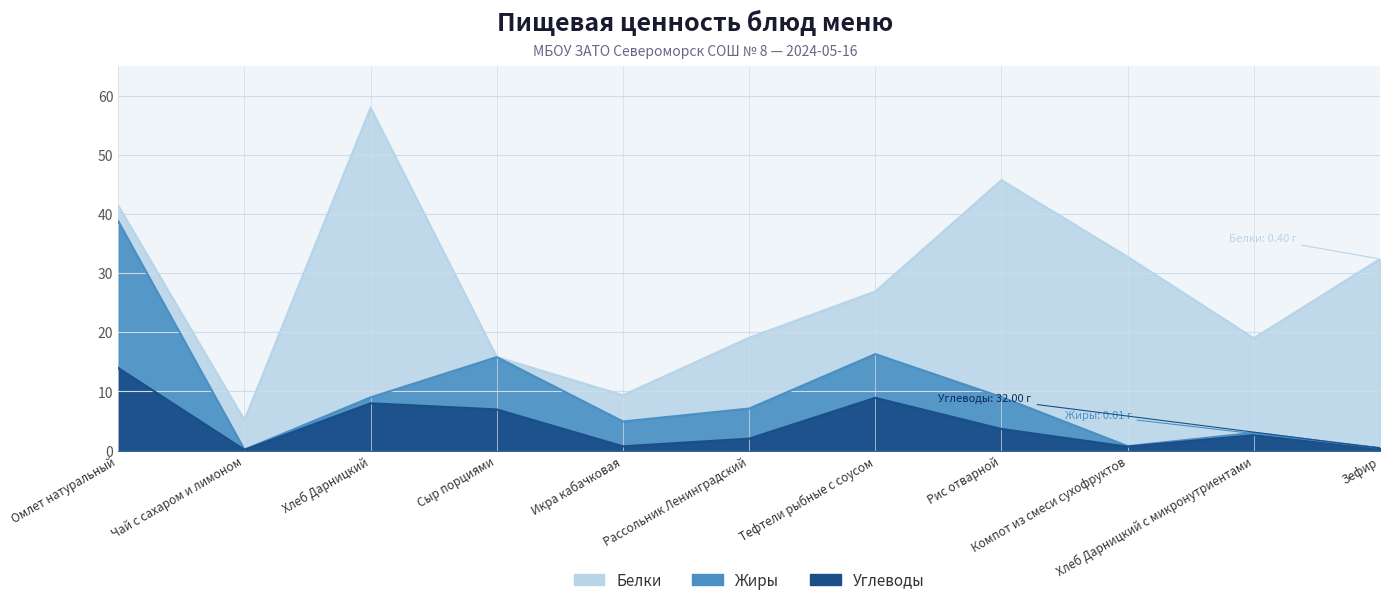

Where is the first local maximum for Белки?

Хлеб Дарницкий